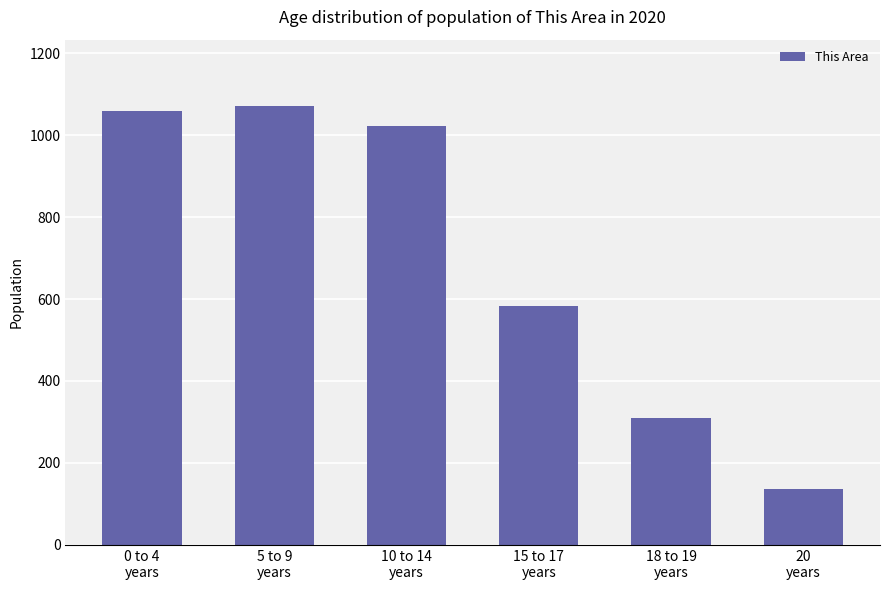

At which category does the chart reach its minimum across all series?

20
years